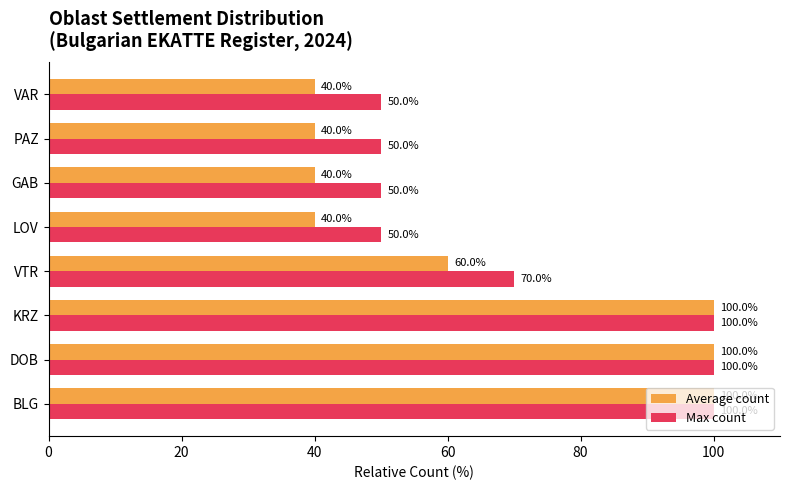

Count the Max count values in the range 50 to 100.

8